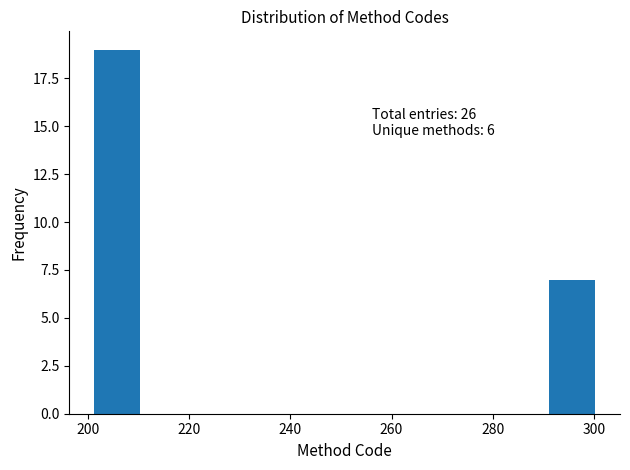

Which range on the x-axis has the tallest bar?

200 to 210